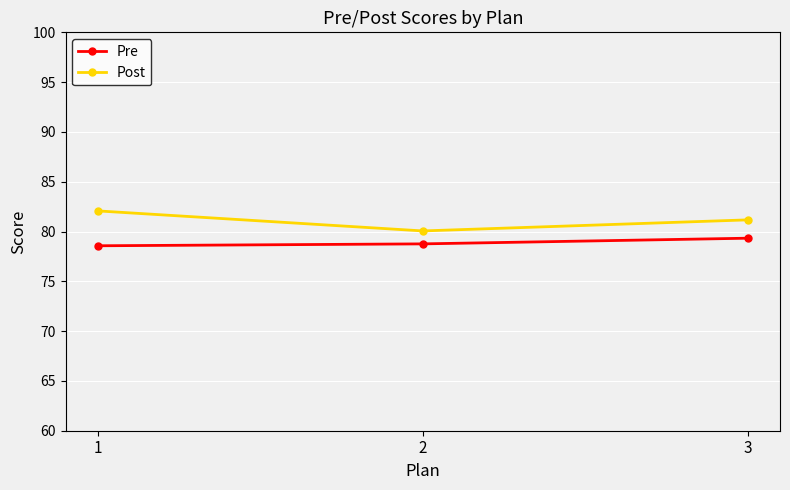

At which category does the chart reach its peak across all series?

1